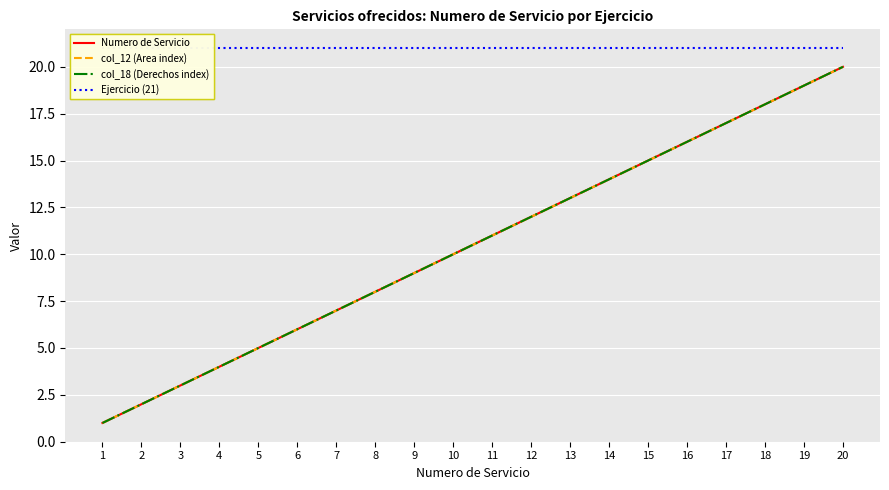

List the labels in order of col_18 (Derechos index) value, smallest first.

1, 2, 3, 4, 5, 6, 7, 8, 9, 10, 11, 12, 13, 14, 15, 16, 17, 18, 19, 20